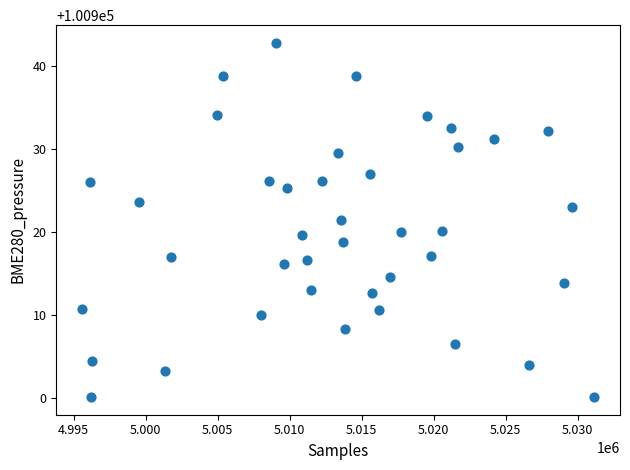

What is the range of Y values (max minus min)?

42.6